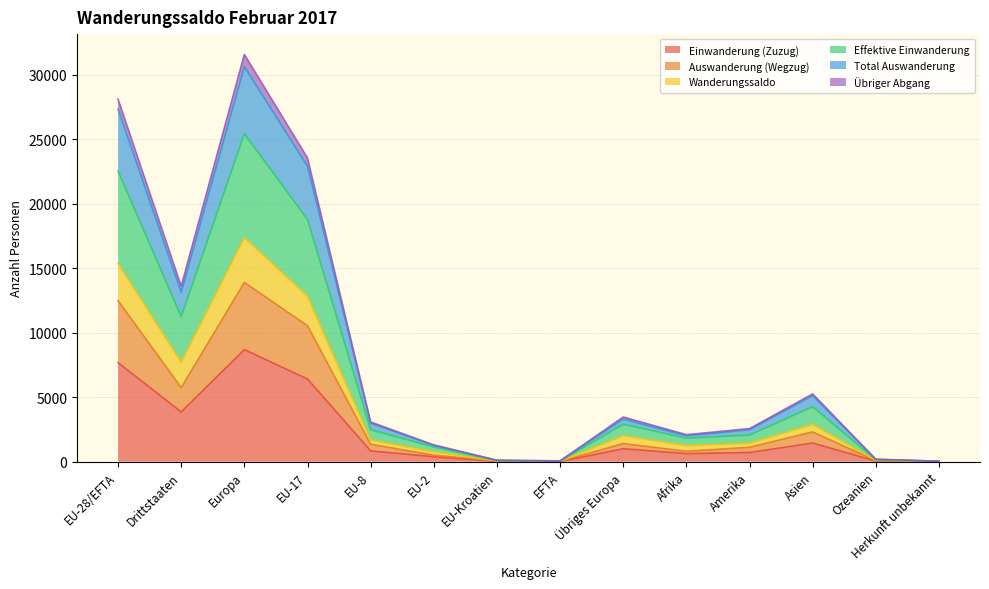

Reading left to right, list all the values displayed in this chart.

Einwanderung (Zuzug): EU-28/EFTA=7680	Drittstaaten=3860	Europa=8688	EU-17=6412	EU-8=840	EU-2=386	EU-Kroatien=27	EFTA=15	Übriges Europa=1008	Afrika=628	Amerika=714	Asien=1446	Ozeanien=52	Herkunft unbekannt=12
Auswanderung (Wegzug): EU-28/EFTA=12489	Drittstaaten=5742	Europa=13896	EU-17=10542	EU-8=1351	EU-2=509	EU-Kroatien=55	EFTA=32	Übriges Europa=1407	Afrika=809	Amerika=1119	Asien=2307	Ozeanien=87	Herkunft unbekannt=13
Wanderungssaldo: EU-28/EFTA=15360	Drittstaaten=7720	Europa=17376	EU-17=12824	EU-8=1680	EU-2=772	EU-Kroatien=54	EFTA=30	Übriges Europa=2016	Afrika=1256	Amerika=1428	Asien=2892	Ozeanien=104	Herkunft unbekannt=24
Effektive Einwanderung: EU-28/EFTA=22523	Drittstaaten=11254	Europa=25430	EU-17=18776	EU-8=2477	EU-2=1146	EU-Kroatien=79	EFTA=45	Übriges Europa=2907	Afrika=1824	Amerika=2071	Asien=4263	Ozeanien=153	Herkunft unbekannt=36
Total Auswanderung: EU-28/EFTA=27332	Drittstaaten=13136	Europa=30638	EU-17=22906	EU-8=2988	EU-2=1269	EU-Kroatien=107	EFTA=62	Übriges Europa=3306	Afrika=2005	Amerika=2476	Asien=5124	Ozeanien=188	Herkunft unbekannt=37
Übriger Abgang: EU-28/EFTA=28108	Drittstaaten=13612	Europa=31573	EU-17=23550	EU-8=3079	EU-2=1303	EU-Kroatien=114	EFTA=62	Übriges Europa=3465	Afrika=2096	Amerika=2567	Asien=5254	Ozeanien=192	Herkunft unbekannt=38